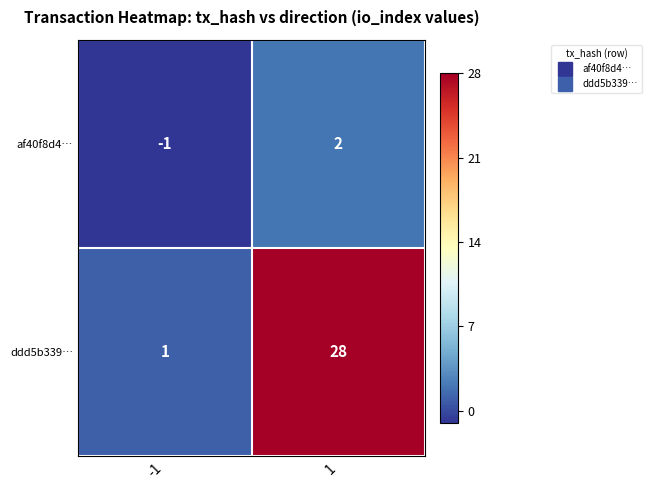

What is the sum of the ddd5b339… values at 1 and -1?

29